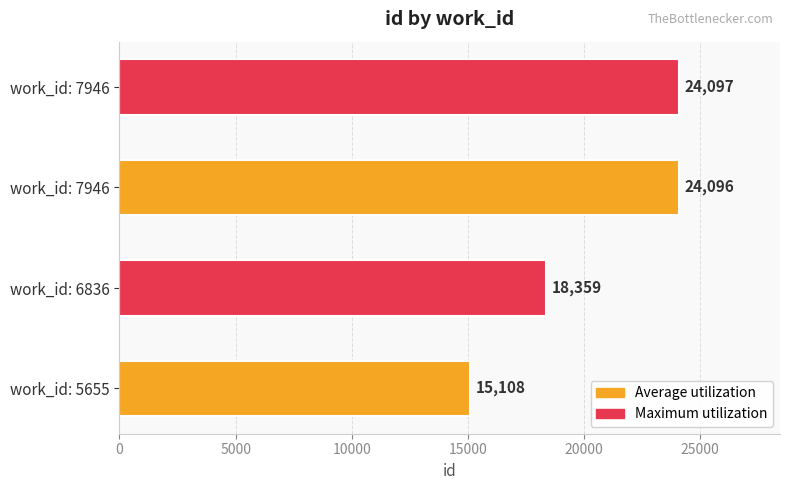

What is the average value?

20415